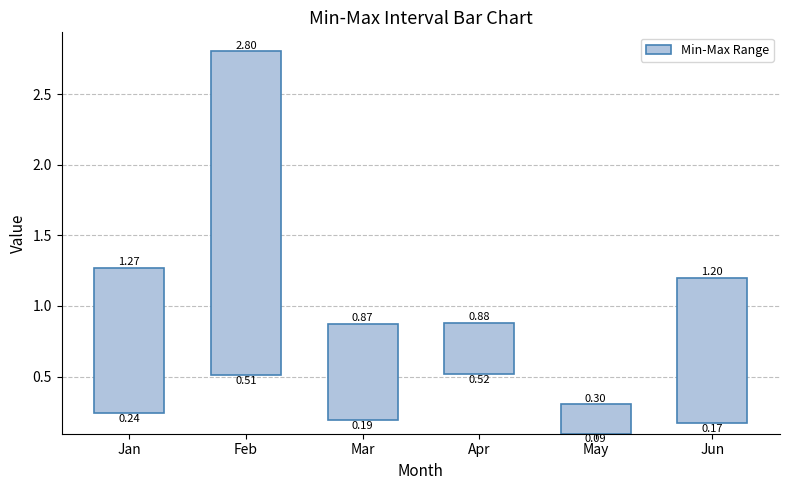

Which has a higher value, Mar or Feb?

Feb